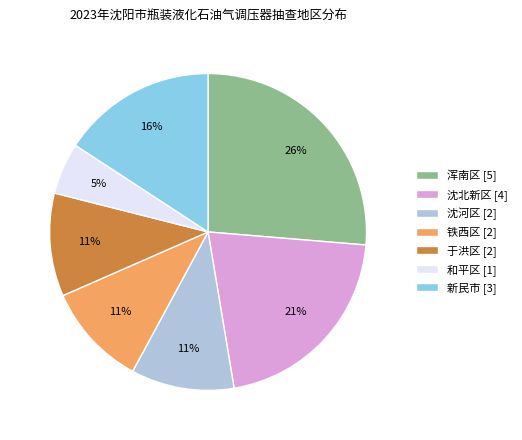

Which category has the smallest portion of the pie?

和平区 [1]